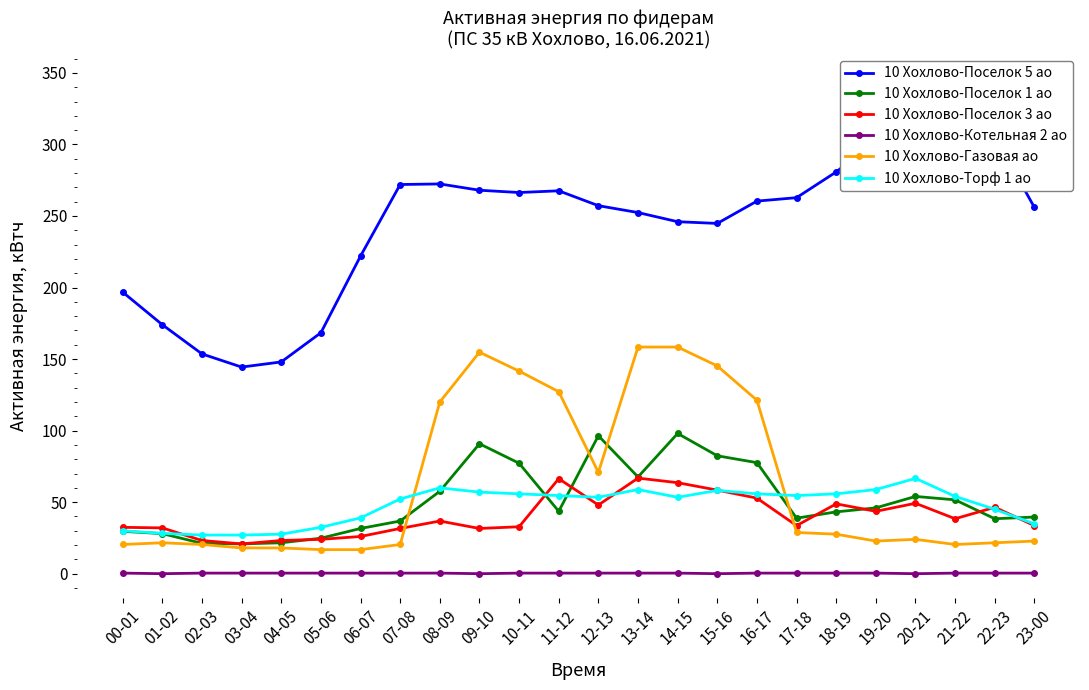

The 10 Хохлово-Котельная 2 ао series shows 0.4 at 11-12. True or false?

True